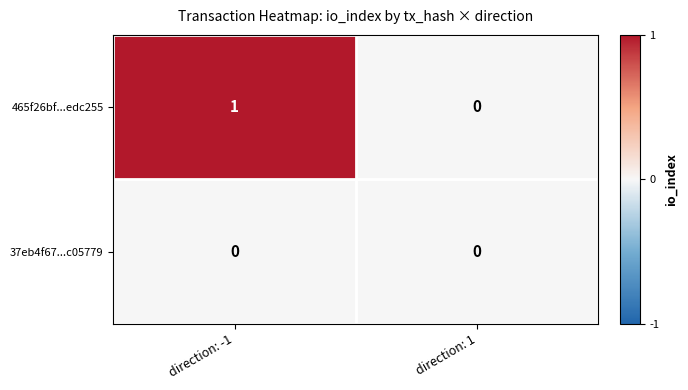

Rank the series at direction: -1 from highest to lowest value.

465f26bf...edc255, 37eb4f67...c05779